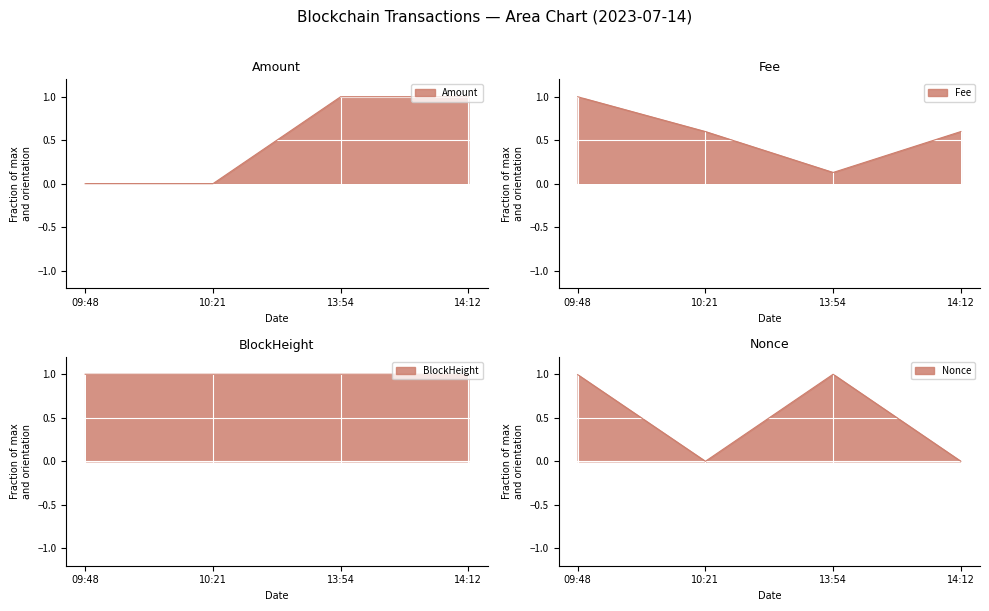

What are all the series names shown in the legend?

Amount, Fee, BlockHeight, Nonce